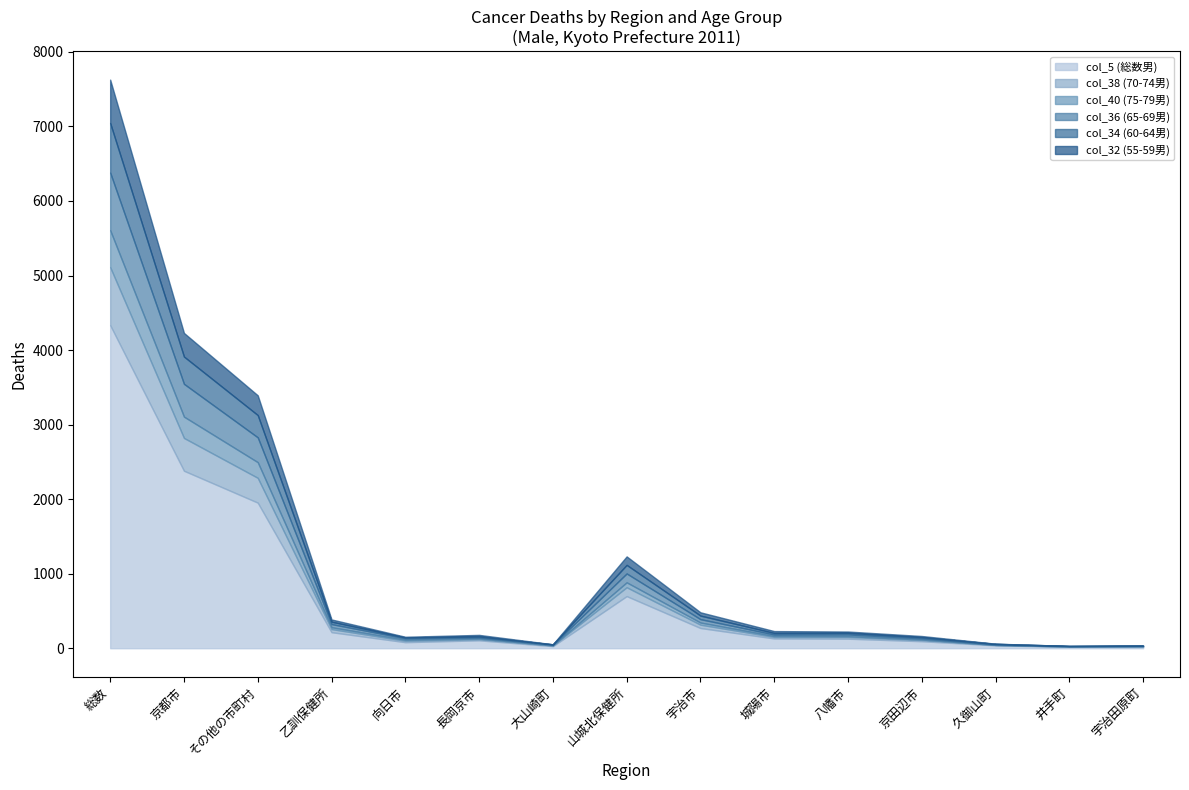

How many data points in col_40 (75-79男) are less than 13?

7